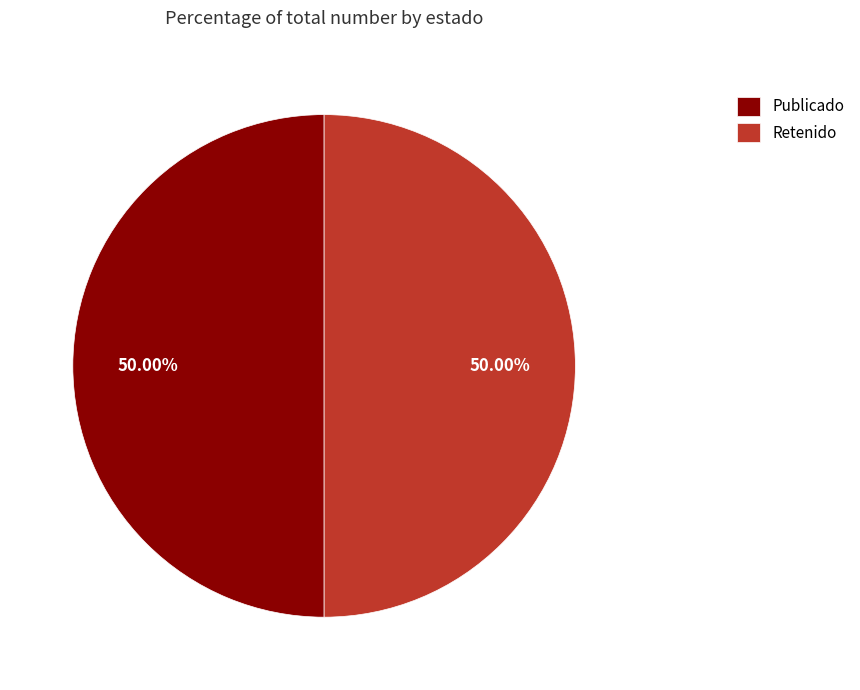

Combined, do Publicado and Retenido account for over 50%?

Yes